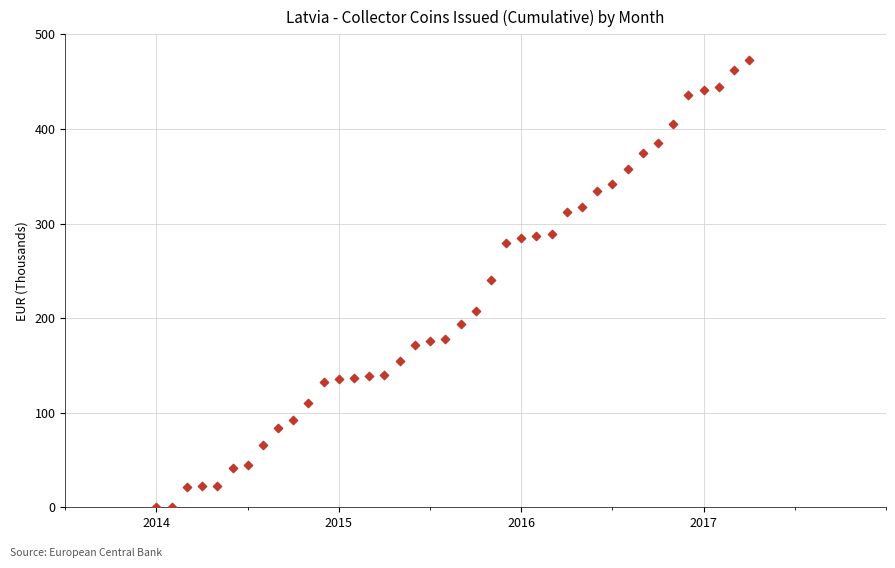

What is the range of X values (max minus min)?

3.2